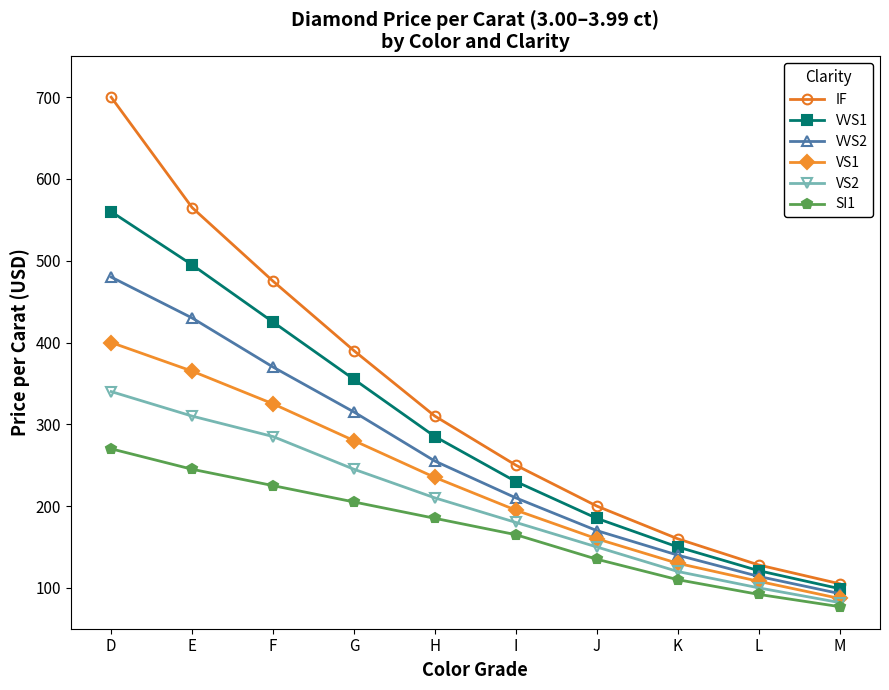

Which series has the largest range (max minus min)?

IF